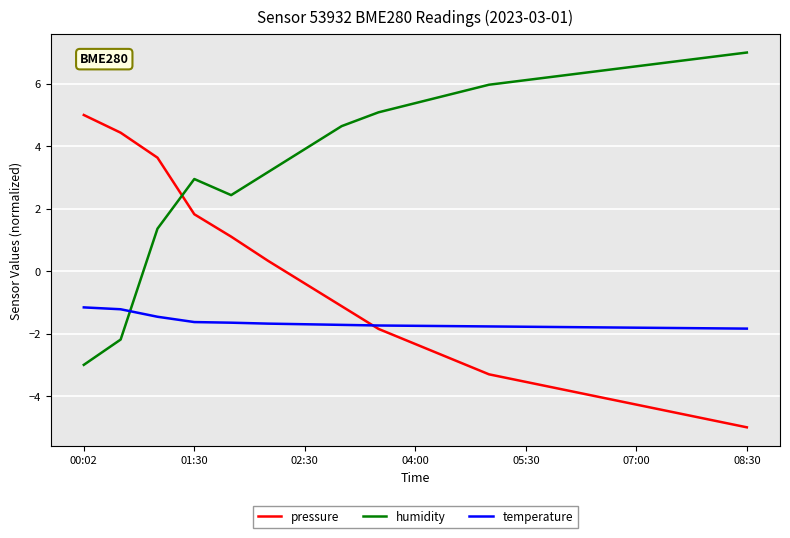

True or false: humidity and temperature intersect in this chart.

True